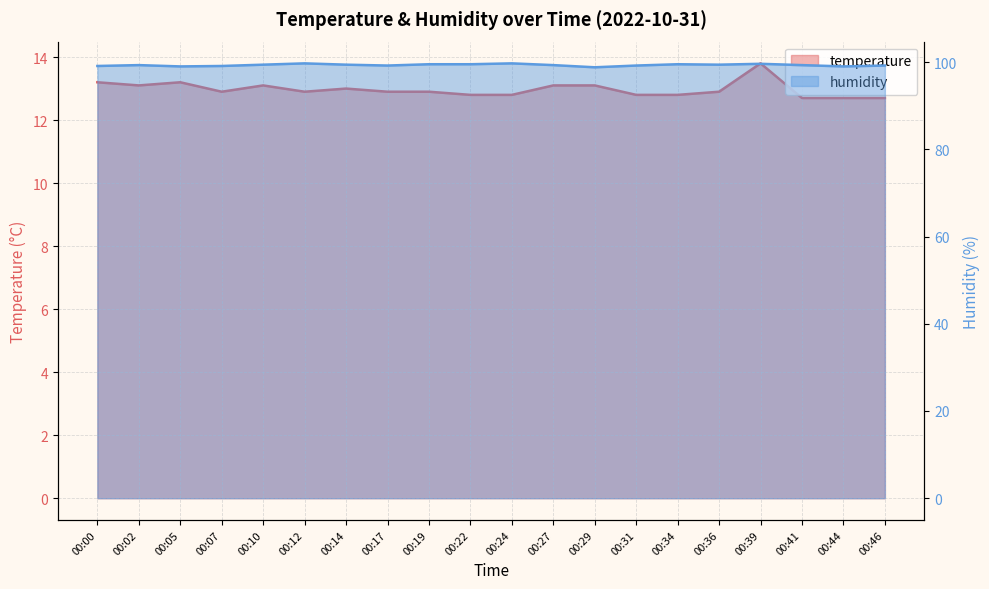

In temperature, how many points are higher than both neighbors (excluding endpoints)?

4